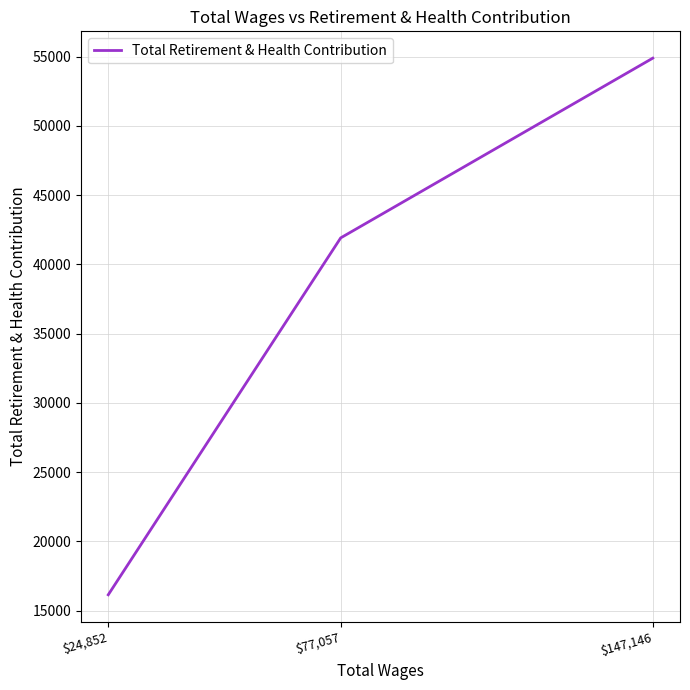

What is the difference between the values at $24,852 and $77,057?

25770